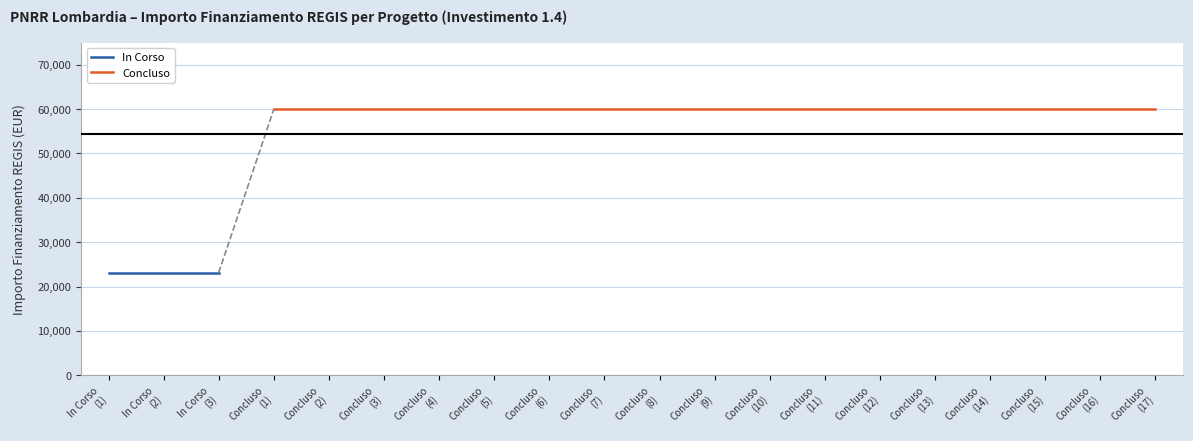

What is the difference between the maximum and second lowest values?

36819